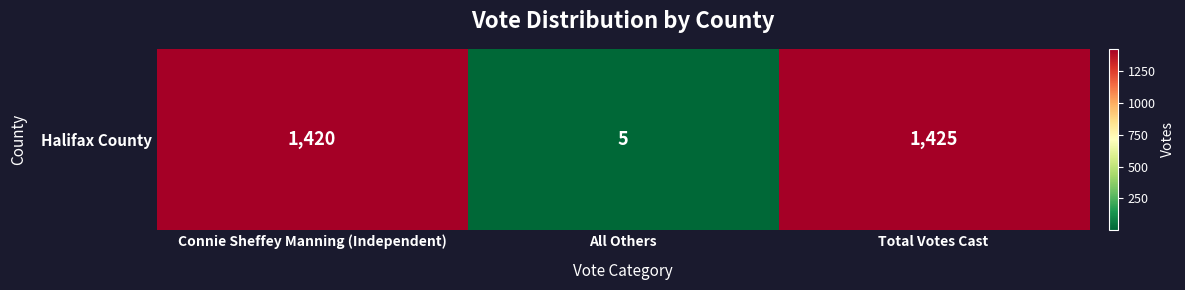

What is the smallest value displayed?

5